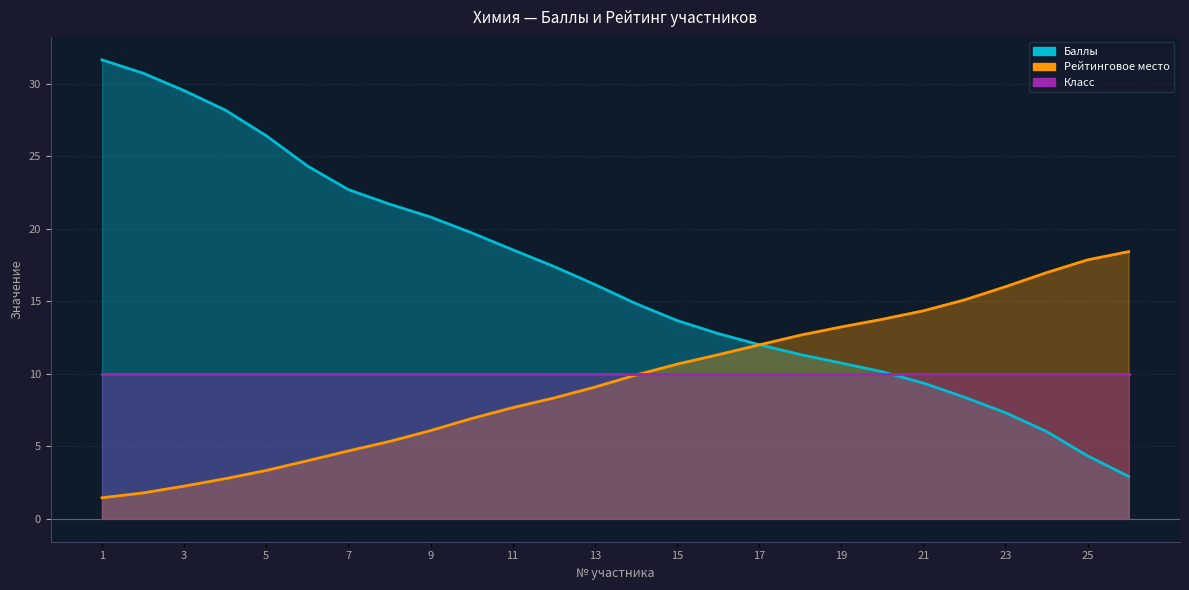

Is the value of Баллы at 25 greater than the value of Рейтинговое место at 9?

No